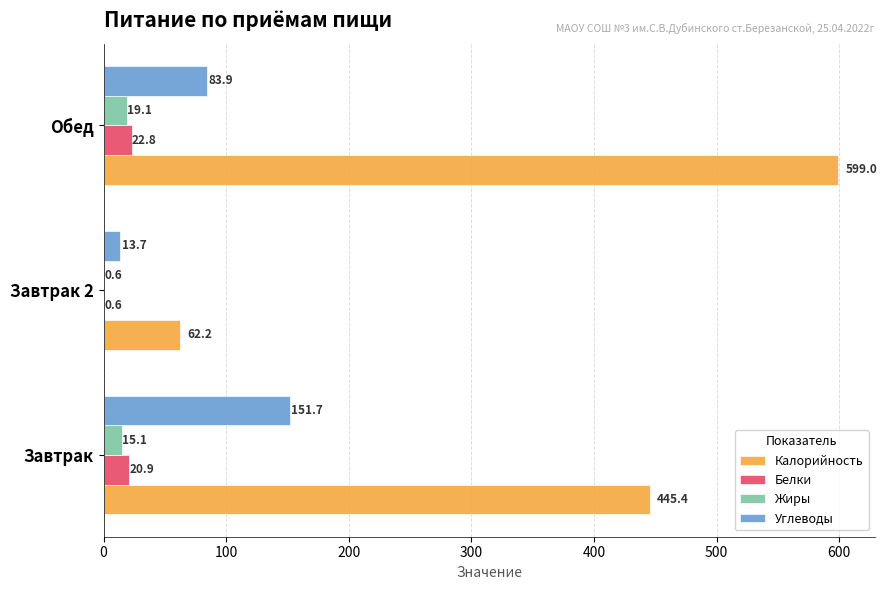

At which category is the sum across all series the highest?

Обед